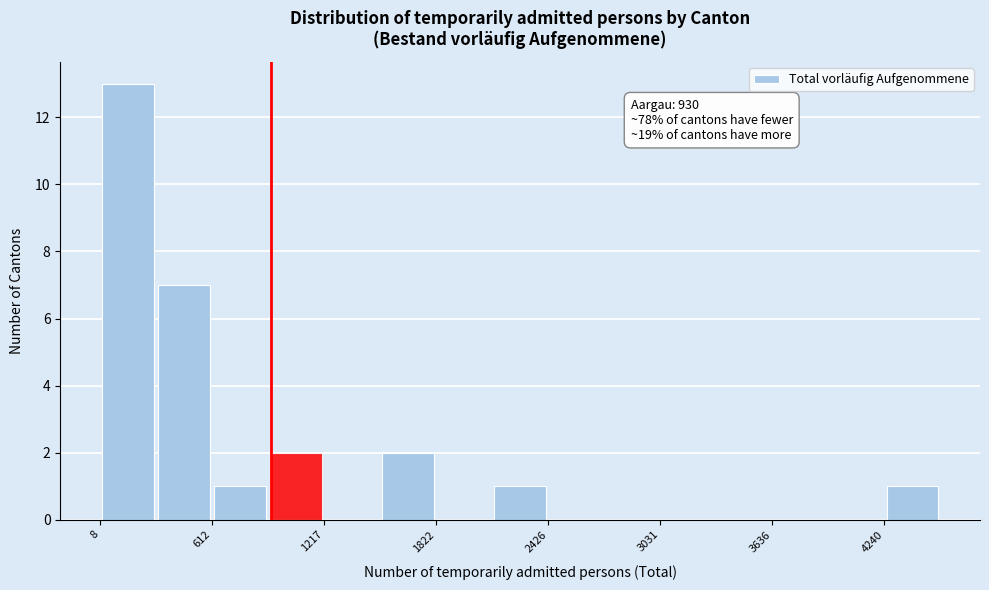

Read against the x-axis, roughly where is the centre of the tallest bar?

200